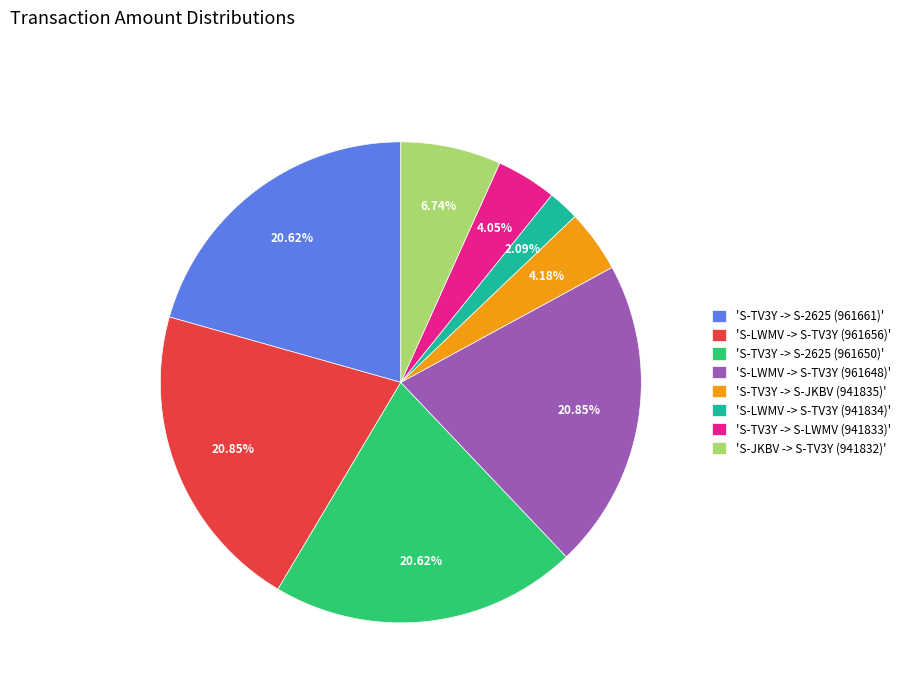

Does 'S-JKBV -> S-TV3Y (941832)' account for over 50% of the chart?

No